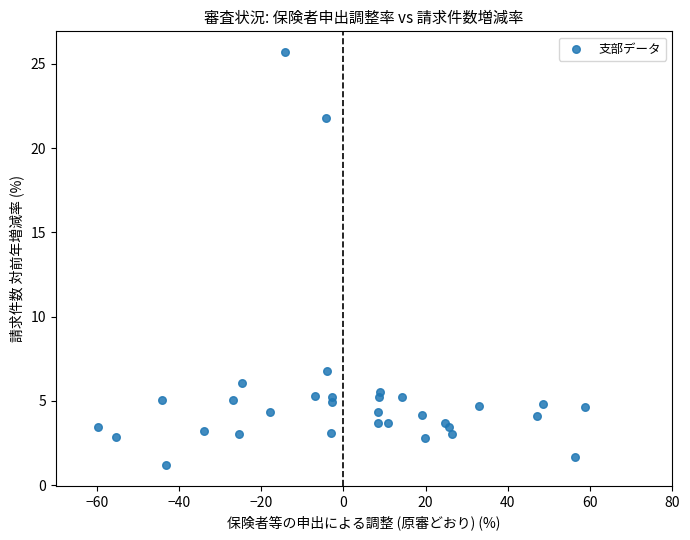

What Y value in the scatter plot is closest to 13?

6.8